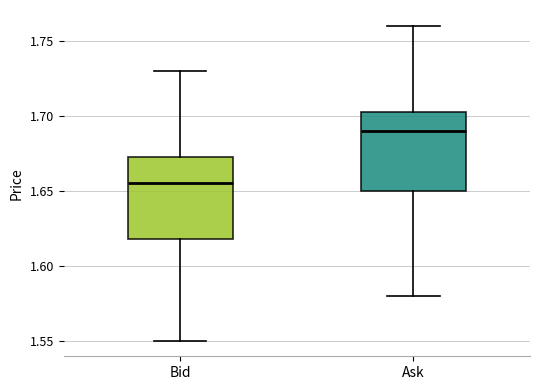

Which box's median line is the highest?

Ask